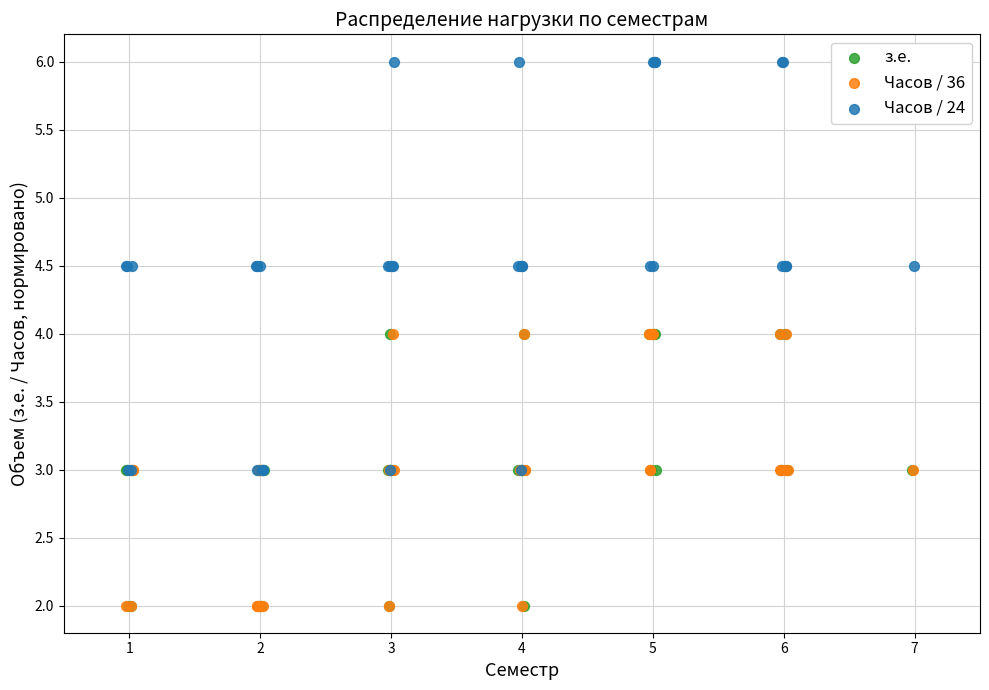

Which series reaches the maximum Y coordinate?

Часов / 24